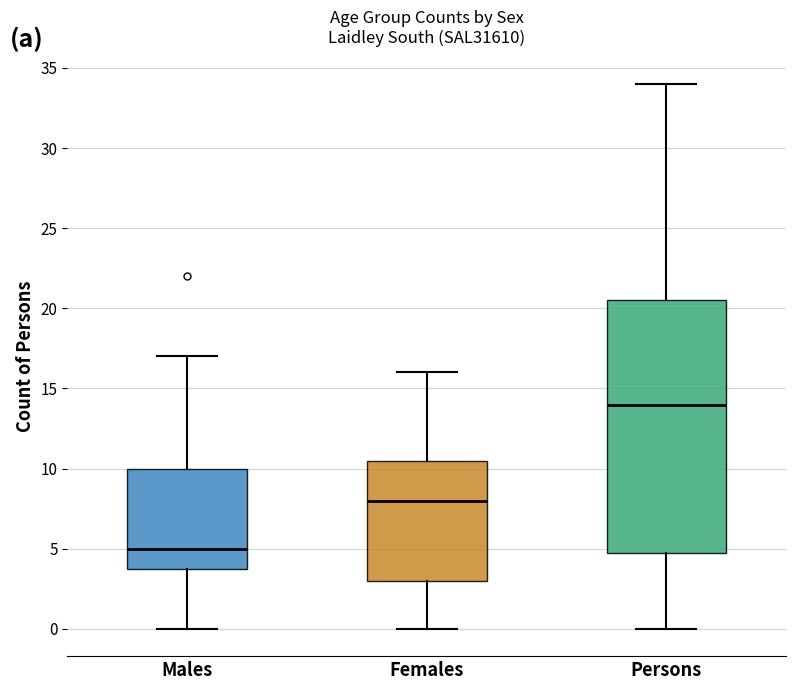

Reading left to right, read every box against the y-axis: the position of its median line, the range the box covers, and the ends of its whiskers. The values are not printed on the chart, so give them approximately, as read against the axis.

Males: median 5.0, box 4.0 to 10.0, whiskers 0.0 to 17.0
Females: median 8.0, box 3.0 to 10.5, whiskers 0.0 to 16.0
Persons: median 14.0, box 5.0 to 20.5, whiskers 0.0 to 34.0